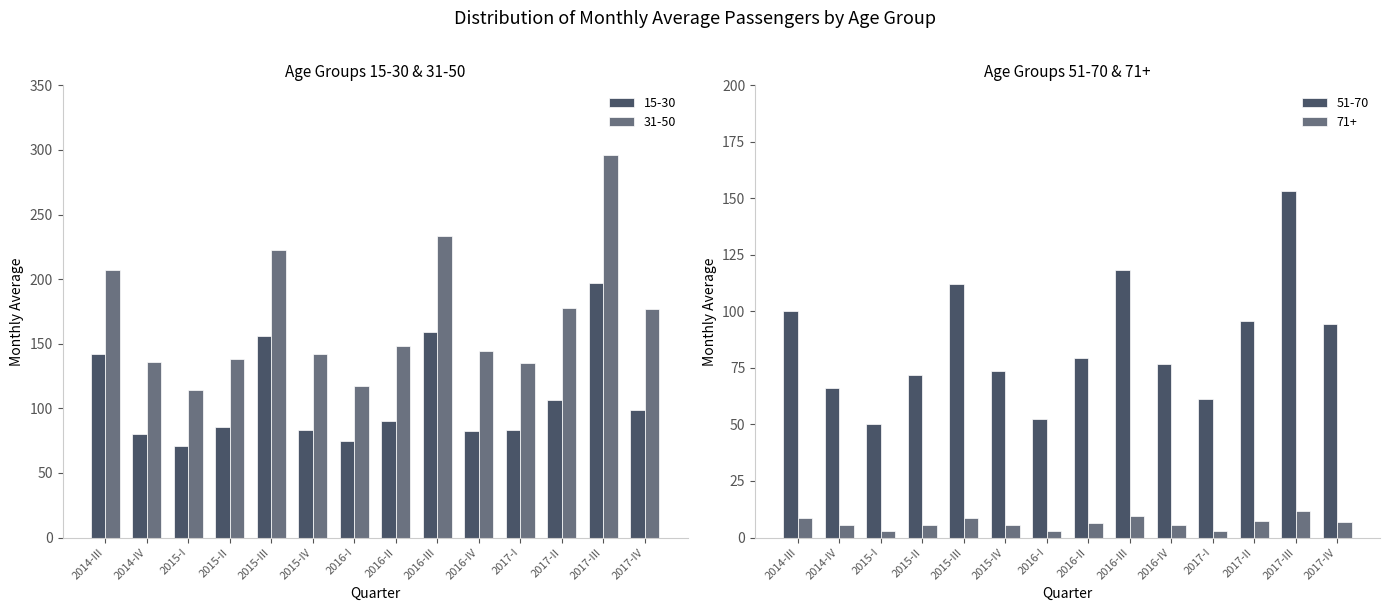

Does the chart contain any negative values?

No